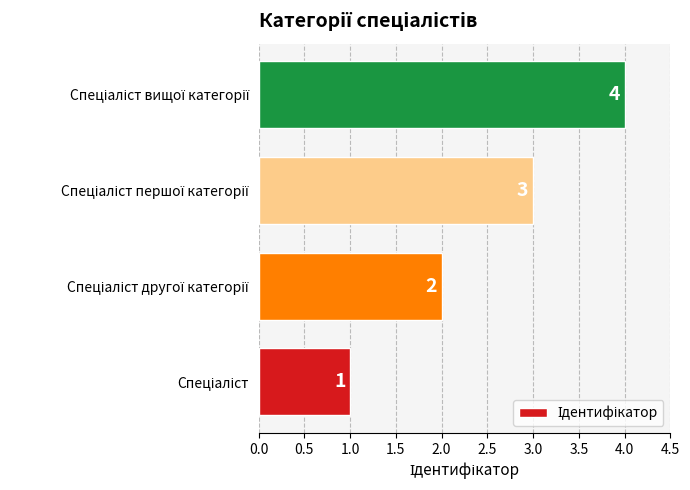

What is the difference between the maximum and minimum values?

3